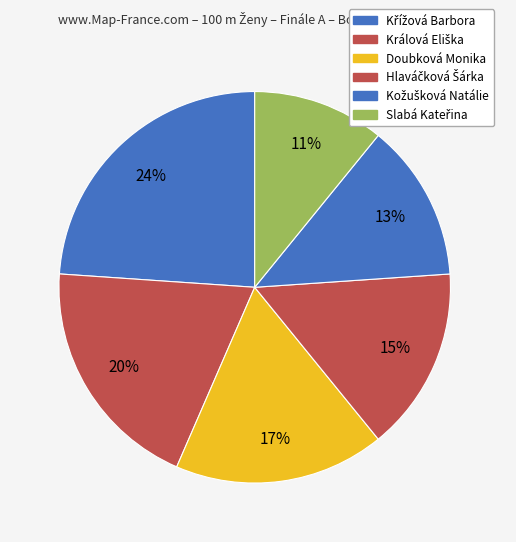

Combined, do Doubková Monika and Slabá Kateřina account for over 50%?

No